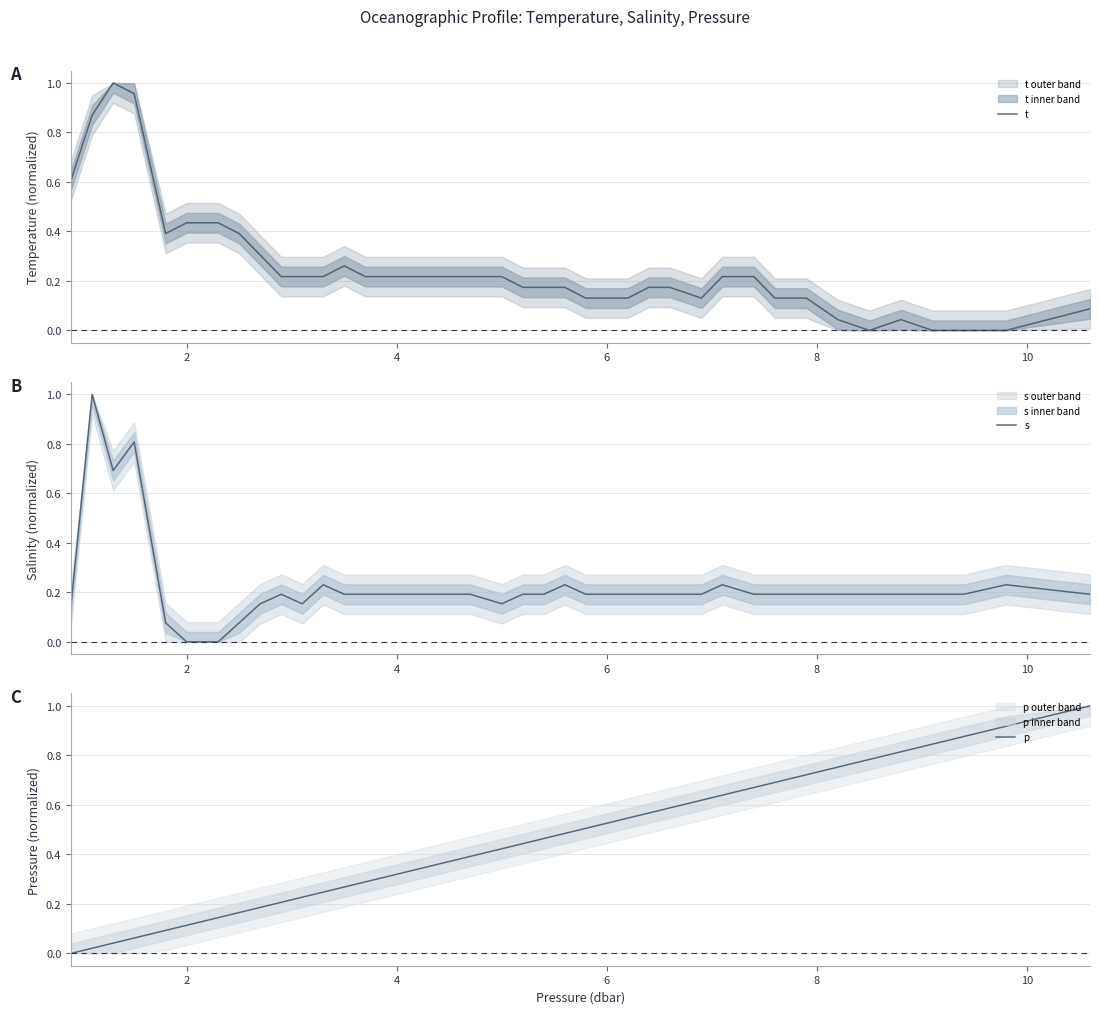

What is the maximum value for s?

1.0